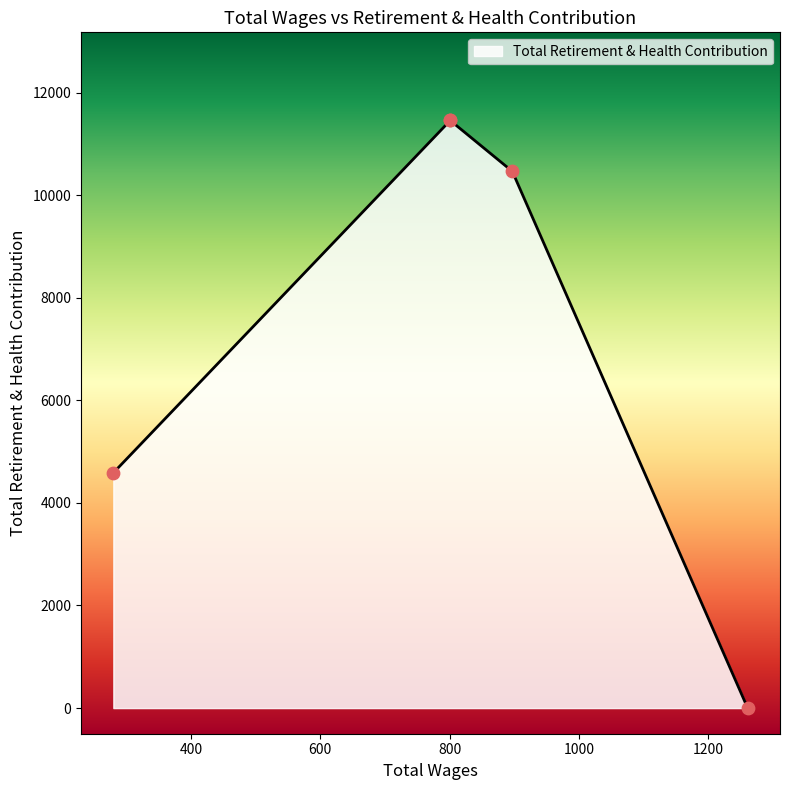

What is the change in value from 897.0 to 801.0?

+992